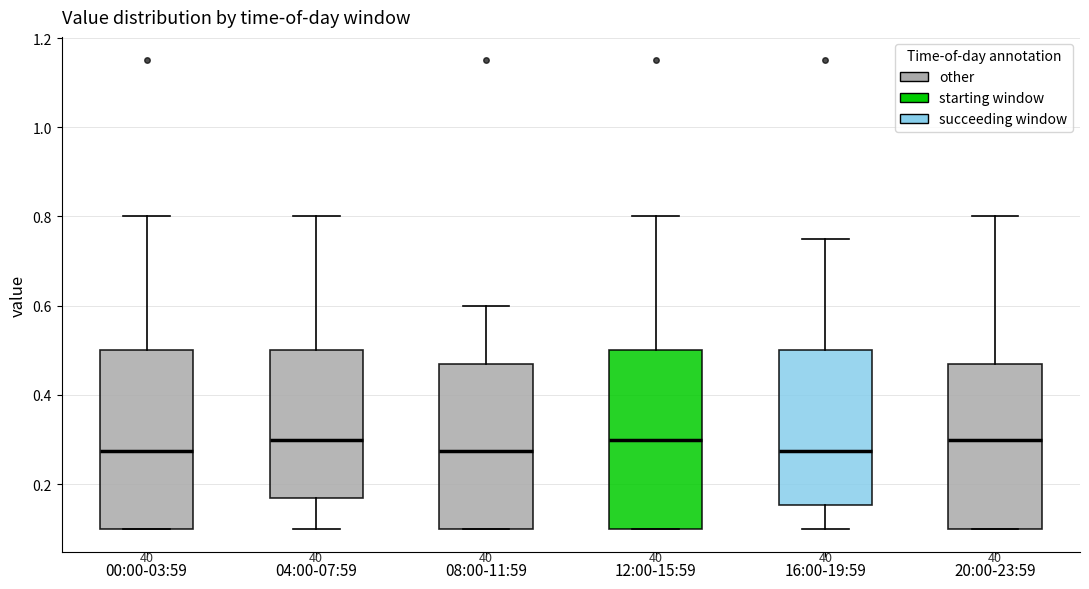

Reading left to right, transcribe this box plot: for each box, give where its median line is, the range the box spans, and where its two whiskers end, as read against the y-axis. The values are not printed on the chart, so give them approximately, as read against the axis.

00:00-03:59: median 0.28, box 0.10 to 0.50, whiskers 0.10 to 0.80
04:00-07:59: median 0.30, box 0.18 to 0.50, whiskers 0.10 to 0.80
08:00-11:59: median 0.28, box 0.10 to 0.48, whiskers 0.10 to 0.60
12:00-15:59: median 0.30, box 0.10 to 0.50, whiskers 0.10 to 0.80
16:00-19:59: median 0.28, box 0.16 to 0.50, whiskers 0.10 to 0.76
20:00-23:59: median 0.30, box 0.10 to 0.48, whiskers 0.10 to 0.80